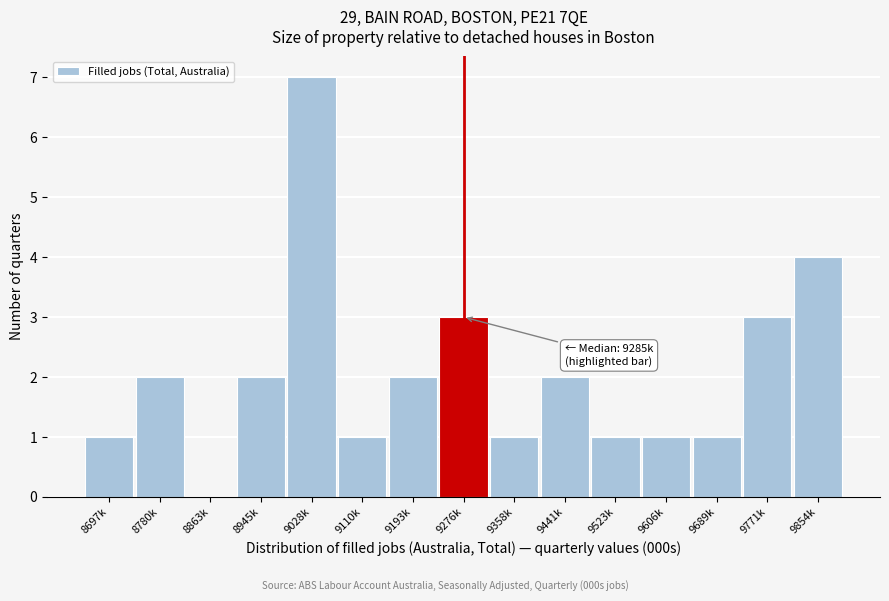

Reading right to left, extract all data points from this chart.

9854k=4	9771k=3	9689k=1	9606k=1	9523k=1	9441k=2	9358k=1	9276k=3	9193k=2	9110k=1	9028k=7	8945k=2	8863k=0	8780k=2	8697k=1